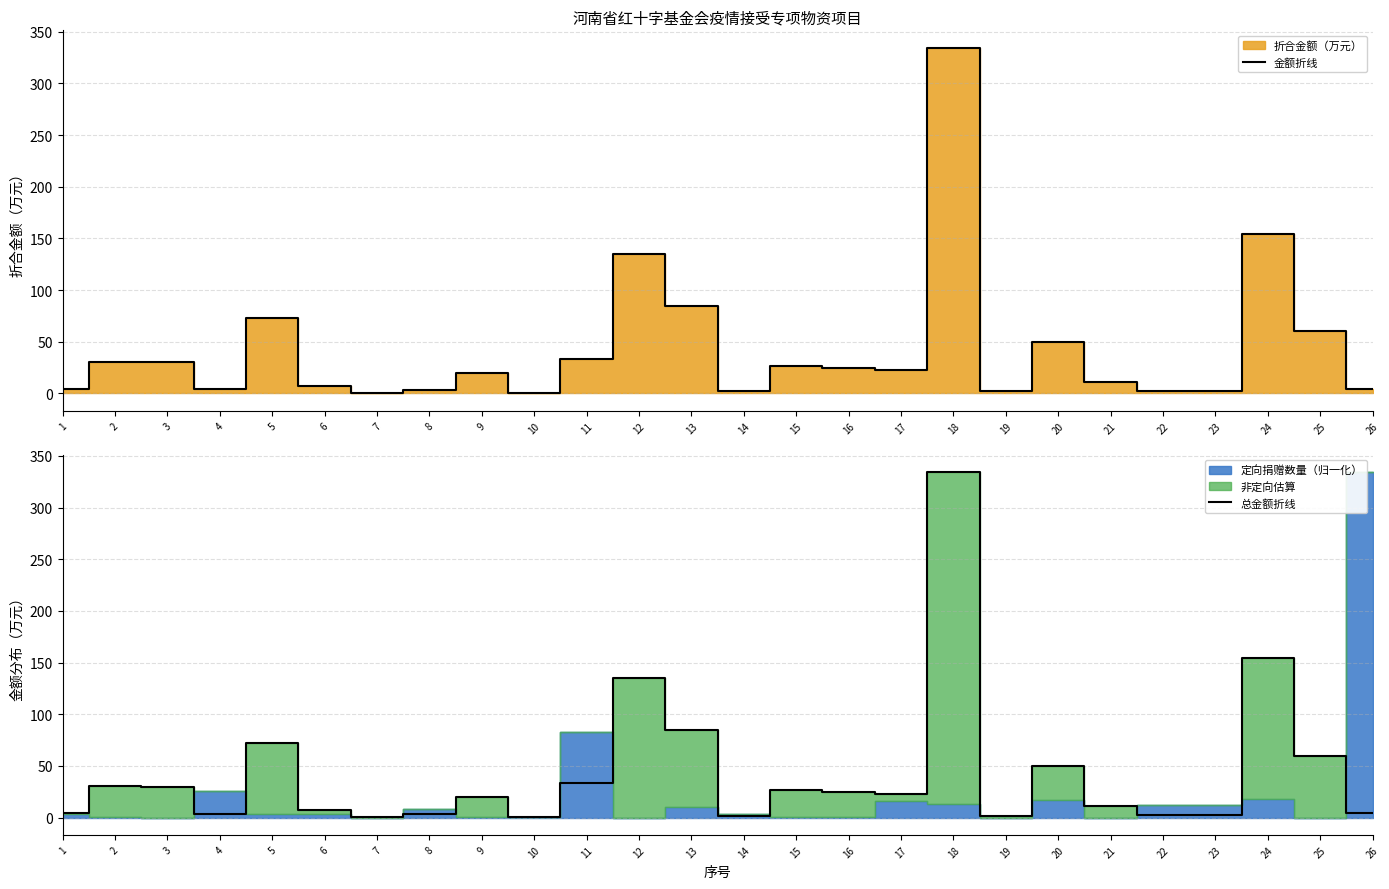

Is it true that 金额折线 equals 3.1 at 14?

False